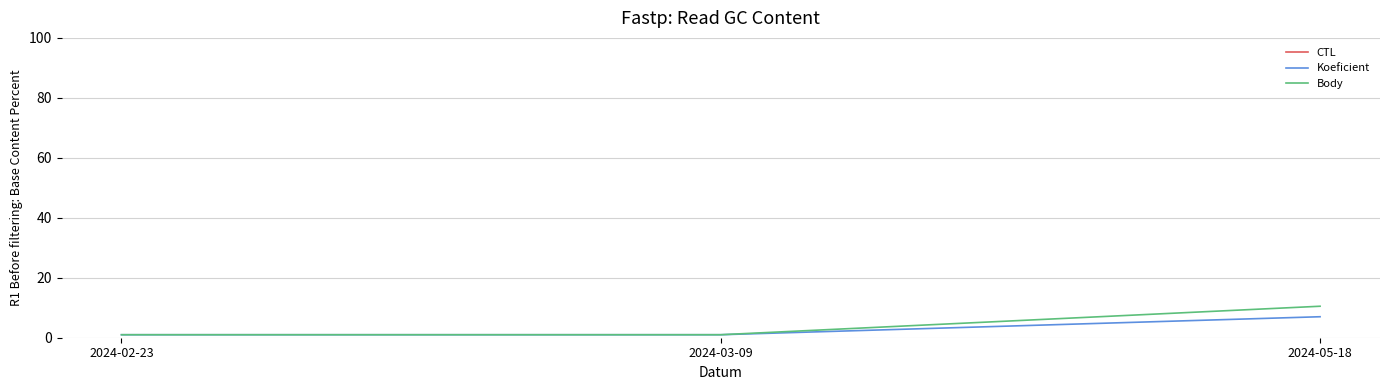

What position from the right is 2024-03-09?

2